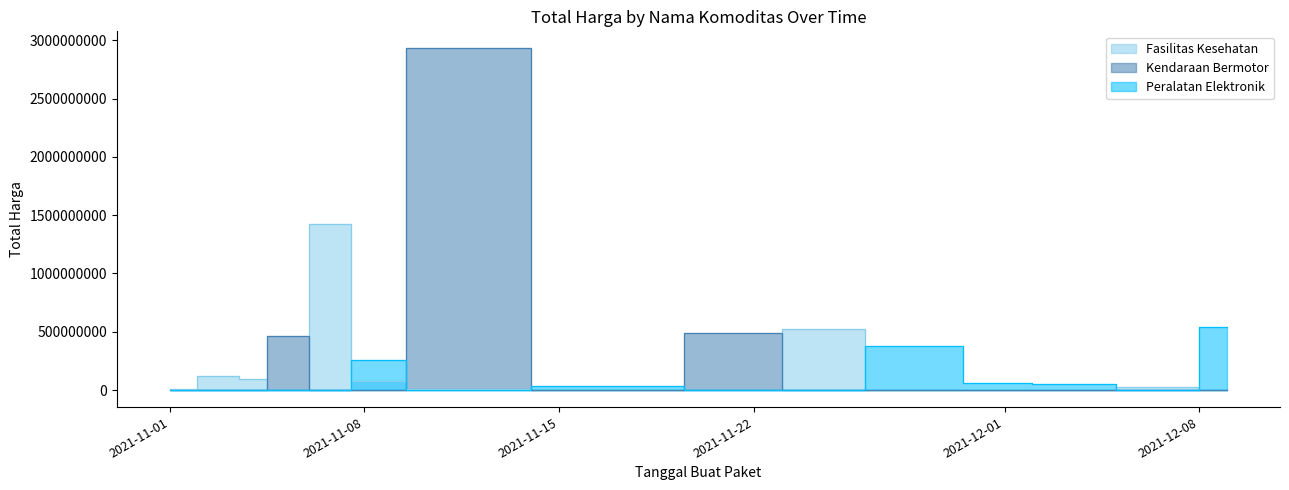

At which category does the chart reach its minimum across all series?

2021-11-07